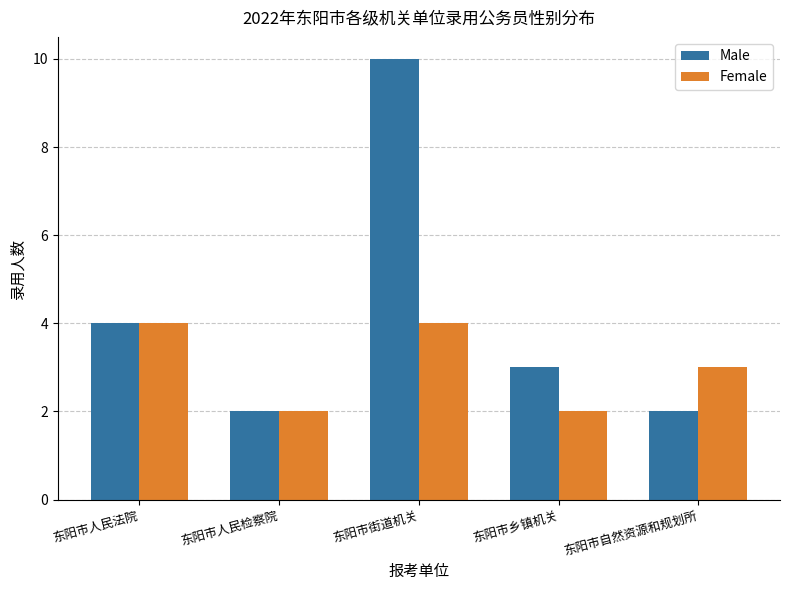

What position from the left is 东阳市乡镇机关?

4